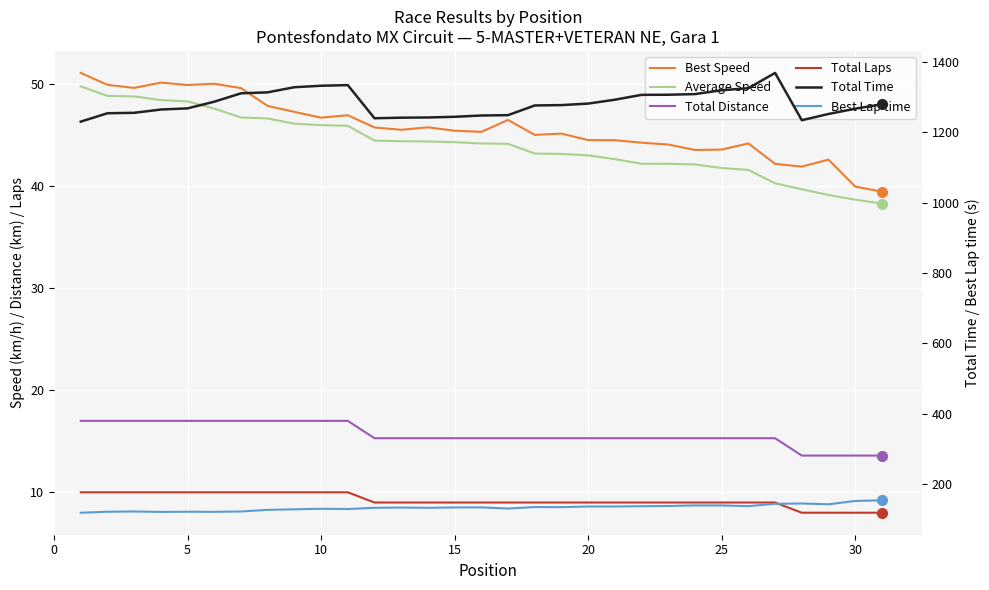

Does the chart display data point markers on the line(s)?

No